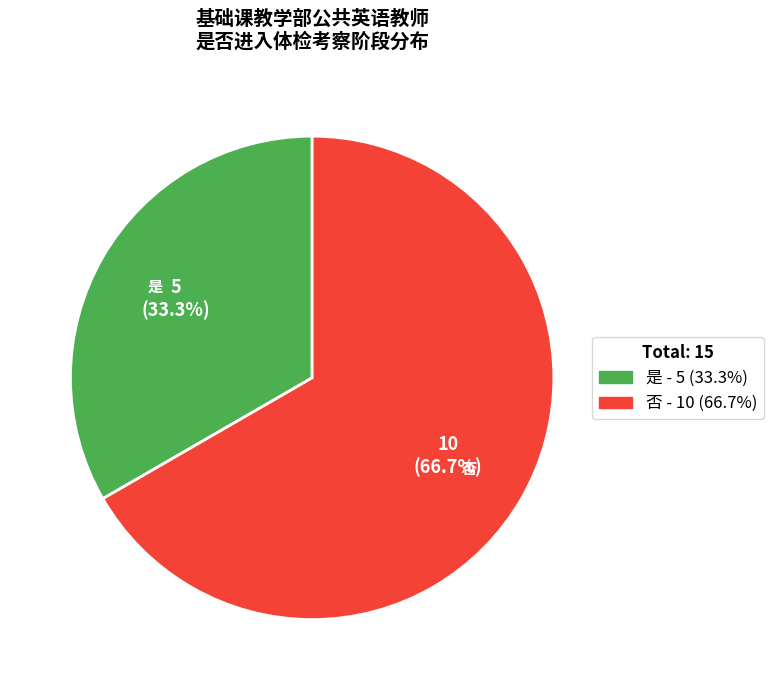

Approximately how many times larger is the value at 否 compared to 是?

2.0